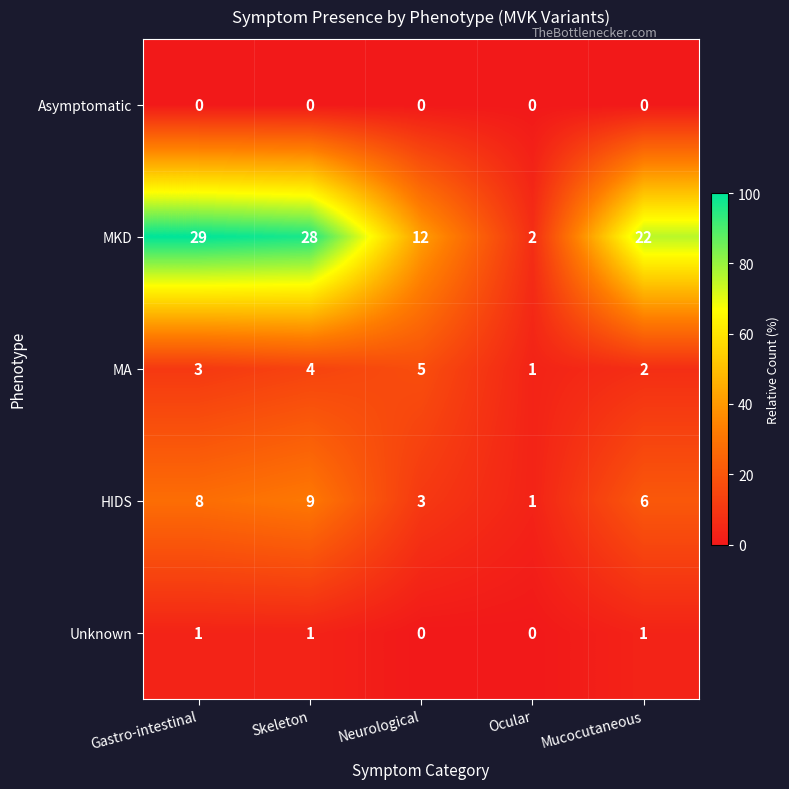

Rank the series by their maximum value, from highest to lowest.

MKD, HIDS, MA, Unknown, Asymptomatic